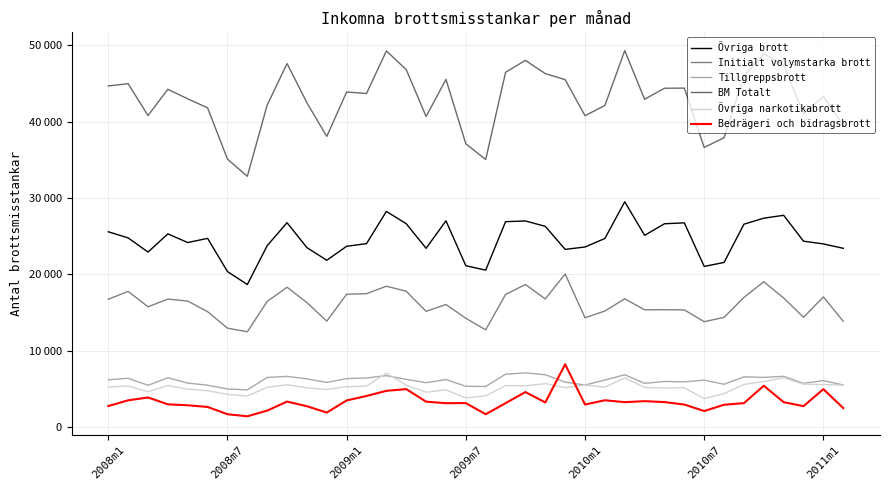

What is the sum of all Initialt volymstarka brott values?

610571